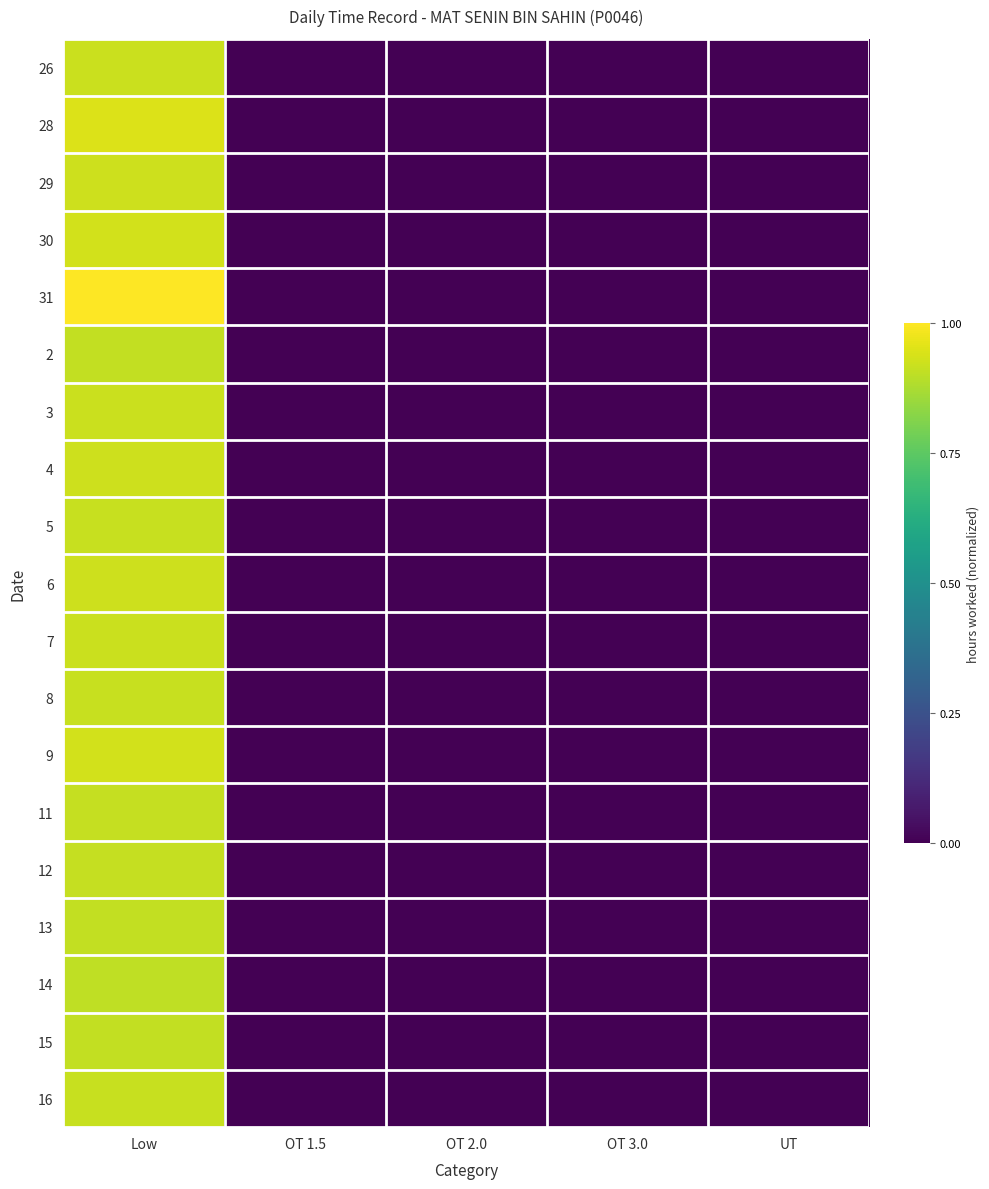

At which category is the sum across all series the highest?

Low